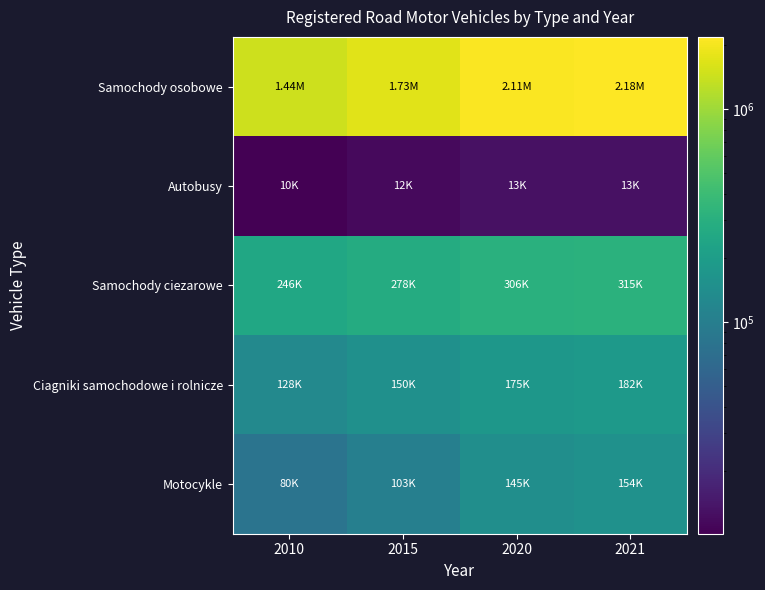

Reading right to left, transcribe all the data shown in this chart.

Samochody osobowe: 2021=2177289	2020=2107444	2015=1725672	2010=1438973
Autobusy: 2021=12961	2020=12945	2015=11718	2010=10145
Samochody ciezarowe: 2021=315120	2020=305624	2015=278002	2010=246104
Ciagniki samochodowe i rolnicze: 2021=181954	2020=174825	2015=150188	2010=128264
Motocykle: 2021=153669	2020=145043	2015=103484	2010=79825